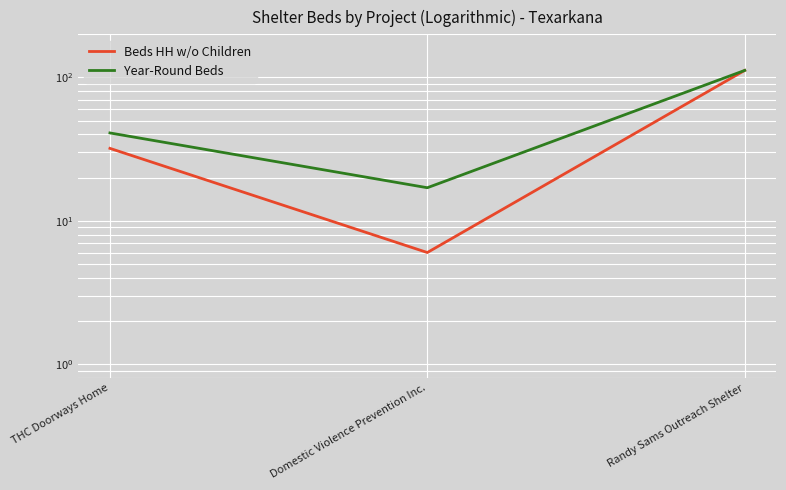

Rank the categories by Beds HH w/o Children value from lowest to highest.

Domestic Violence Prevention Inc., THC Doorways Home, Randy Sams Outreach Shelter